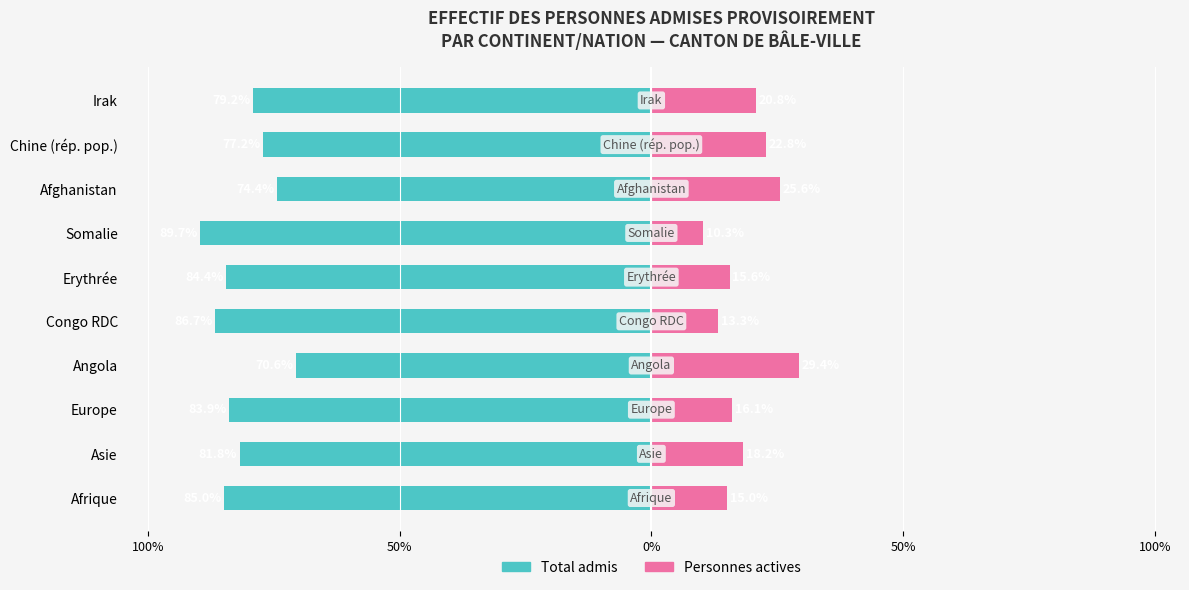

At how many categories does at least one series exceed 9?

10